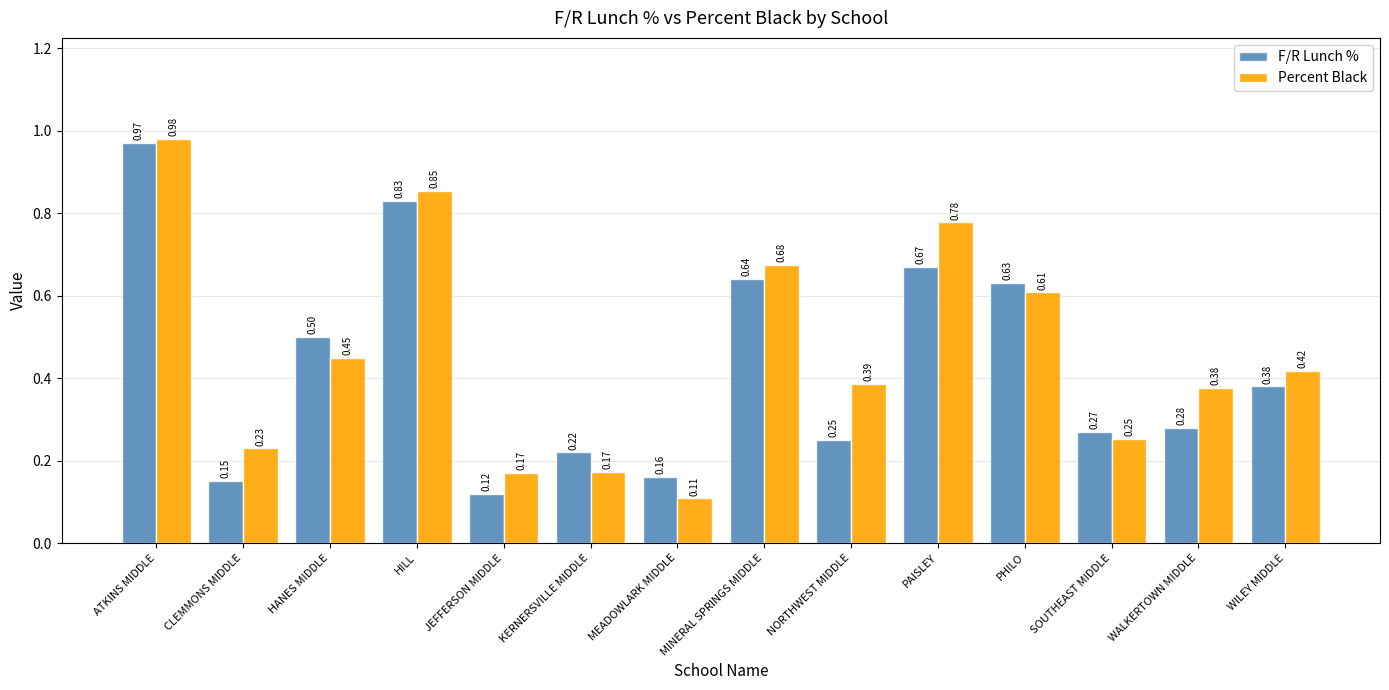

Where is F/R Lunch % nearest to the value 0?

JEFFERSON MIDDLE